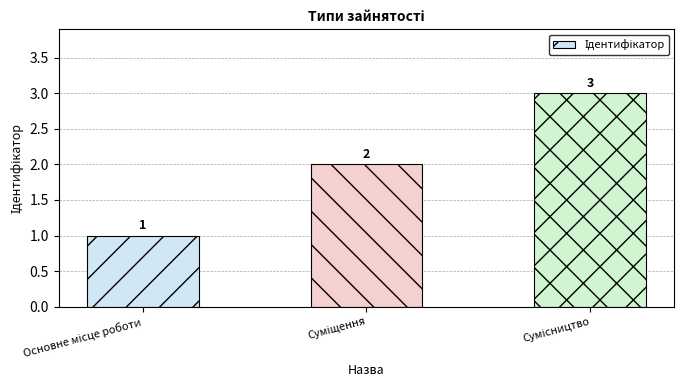

Are the bars horizontal?

No